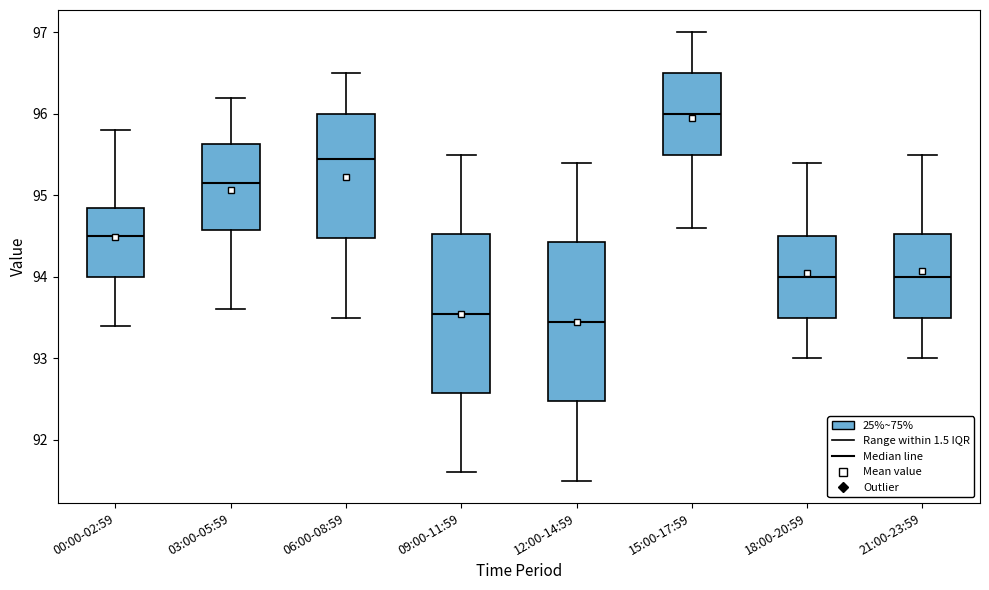

Reading left to right, read every box against the y-axis: the position of its median line, the range the box covers, and the ends of its whiskers. The values are not printed on the chart, so give them approximately, as read against the axis.

00:00-02:59: median 94.5, box 94.0 to 94.9, whiskers 93.4 to 95.8
03:00-05:59: median 95.2, box 94.6 to 95.6, whiskers 93.6 to 96.2
06:00-08:59: median 95.5, box 94.5 to 96.0, whiskers 93.5 to 96.5
09:00-11:59: median 93.6, box 92.6 to 94.5, whiskers 91.6 to 95.5
12:00-14:59: median 93.5, box 92.5 to 94.4, whiskers 91.5 to 95.4
15:00-17:59: median 96.0, box 95.5 to 96.5, whiskers 94.6 to 97.0
18:00-20:59: median 94.0, box 93.5 to 94.5, whiskers 93.0 to 95.4
21:00-23:59: median 94.0, box 93.5 to 94.5, whiskers 93.0 to 95.5